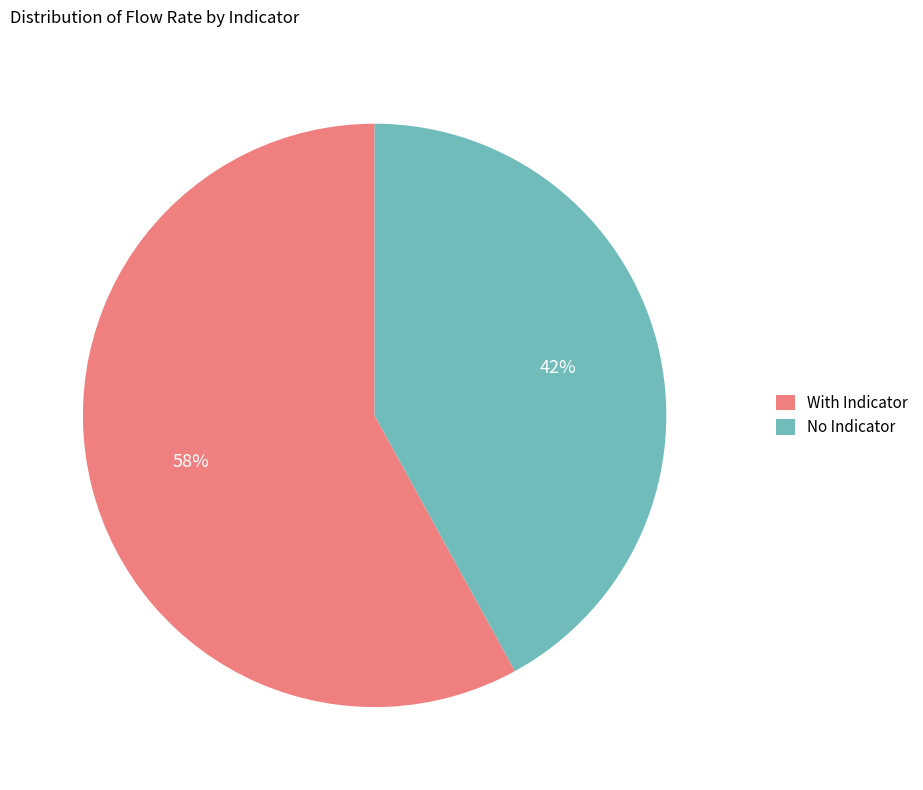

Which slice is the smallest?

No Indicator